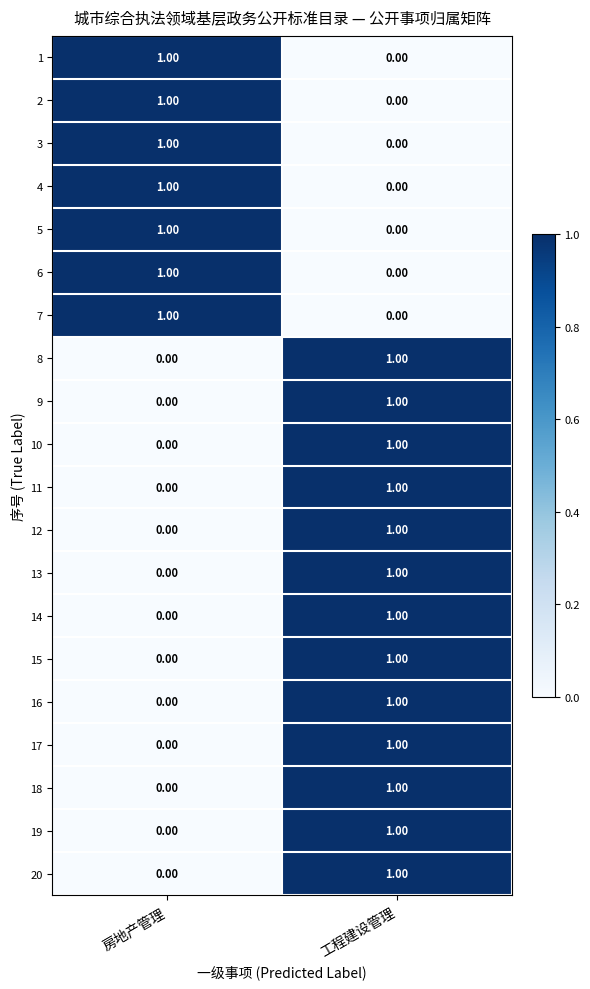

What is the spread (max minus min) of values at 房地产管理?

1